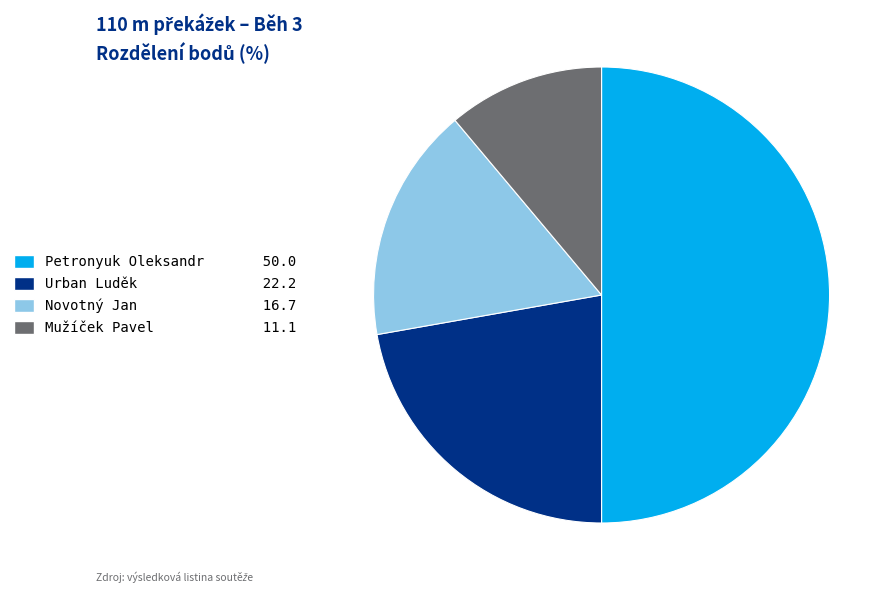

True or false: Urban Luděk accounts for 33% of the total.

False